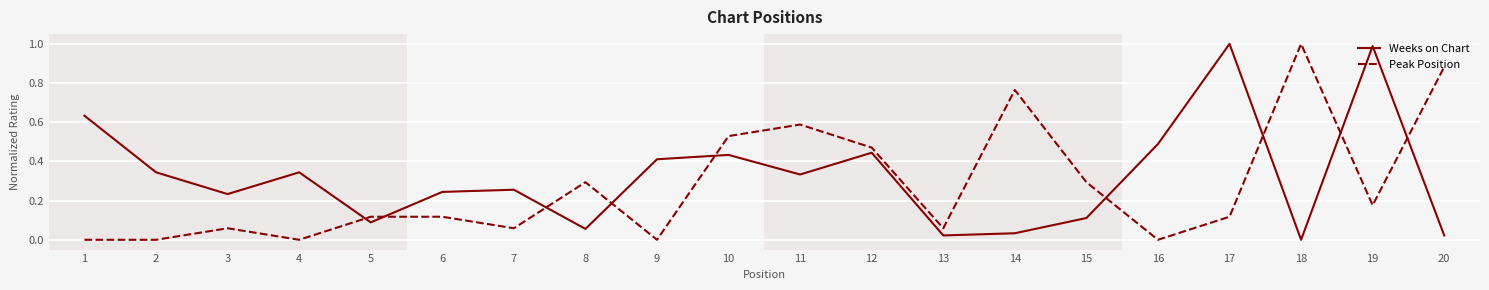

How many lines are shown in the chart?

2